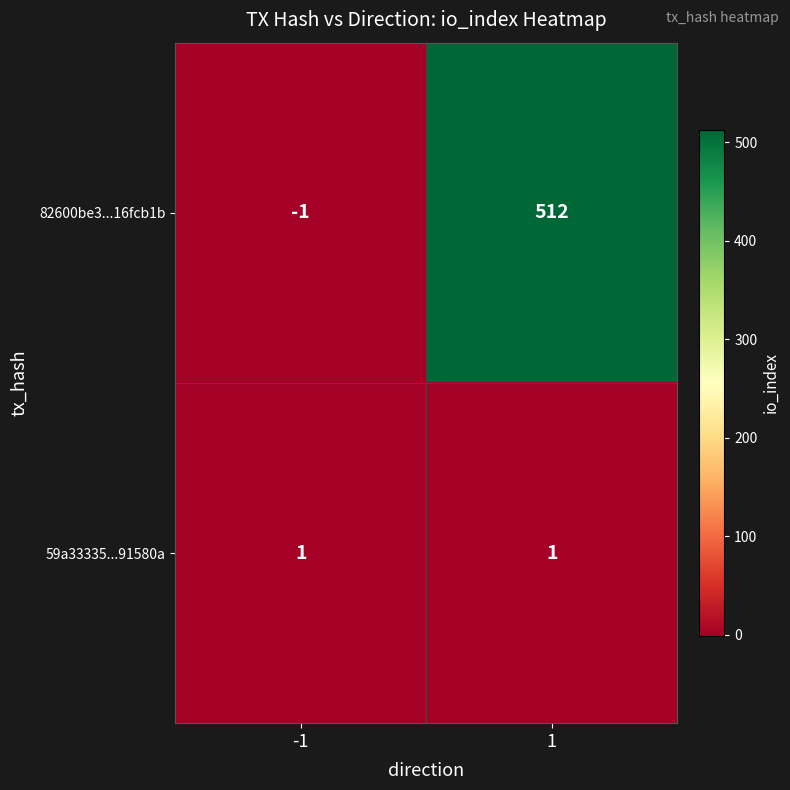

What is the spread (max minus min) of values at 1?

511